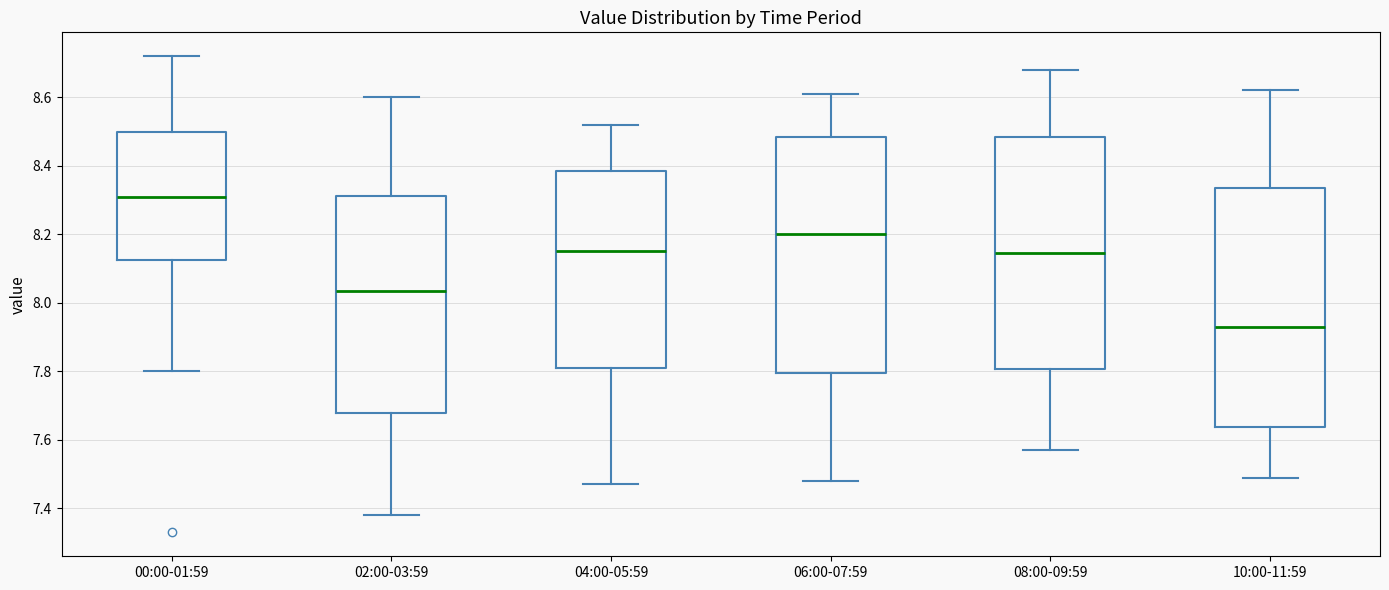

Where is the lower edge of the box for 10:00-11:59 on the y-axis? The values are not printed on the chart, so give them approximately, as read against the axis.

7.64